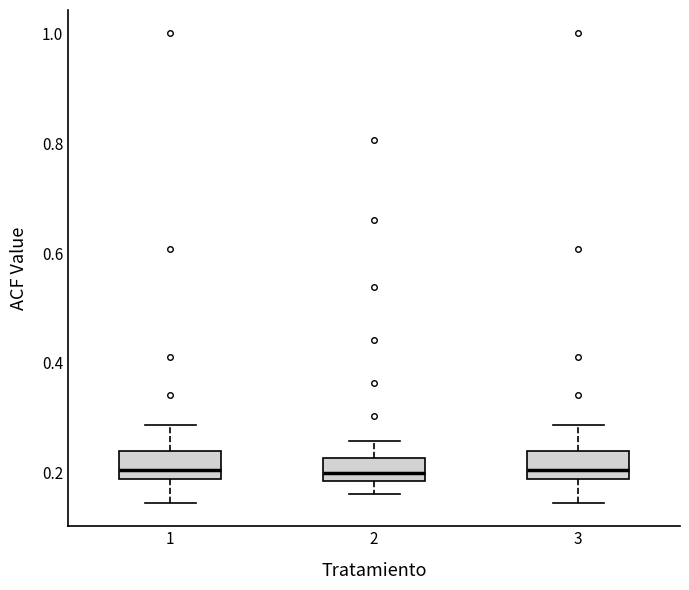

Reading left to right, read every box against the y-axis: the position of its median line, the range the box covers, and the ends of its whiskers. The values are not printed on the chart, so give them approximately, as read against the axis.

1: median 0.20, box 0.18 to 0.24, whiskers 0.14 to 0.28
2: median 0.20, box 0.18 to 0.22, whiskers 0.16 to 0.26
3: median 0.20, box 0.18 to 0.24, whiskers 0.14 to 0.28